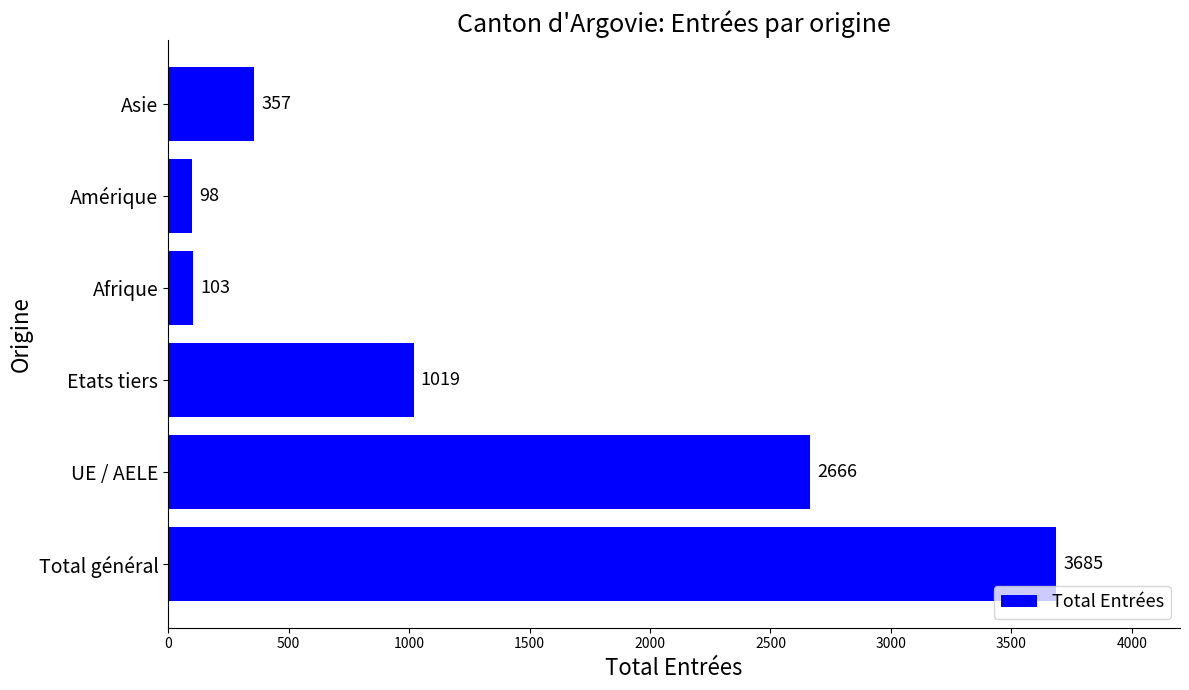

How many values are below 1019?

3